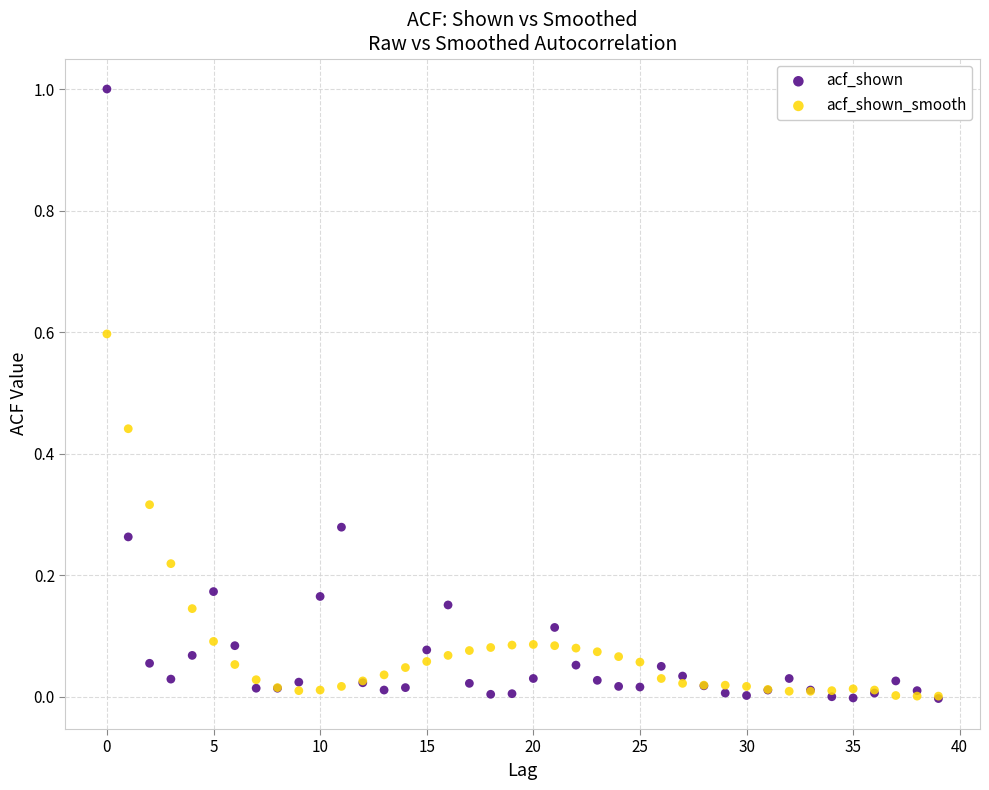

Which series reaches the maximum Y coordinate?

acf_shown